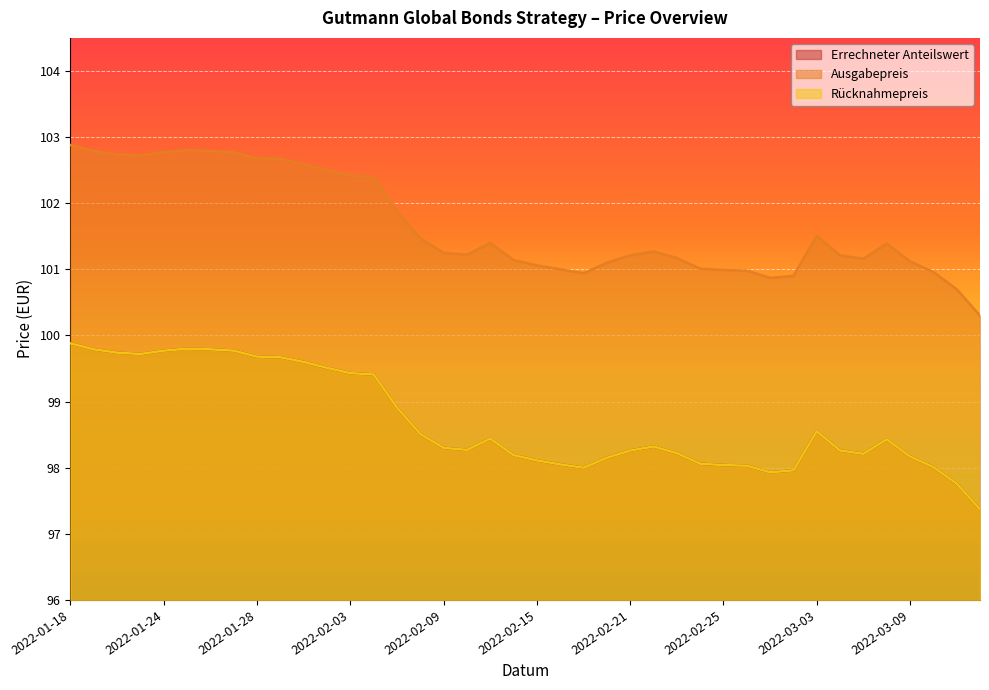

At how many categories does at least one series exceed 102?

14